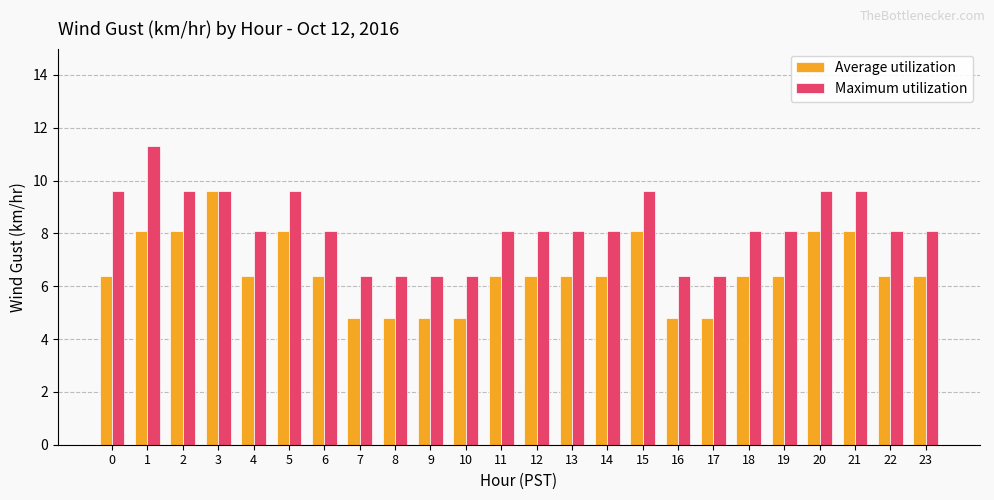

How many distinct data groups are displayed?

2